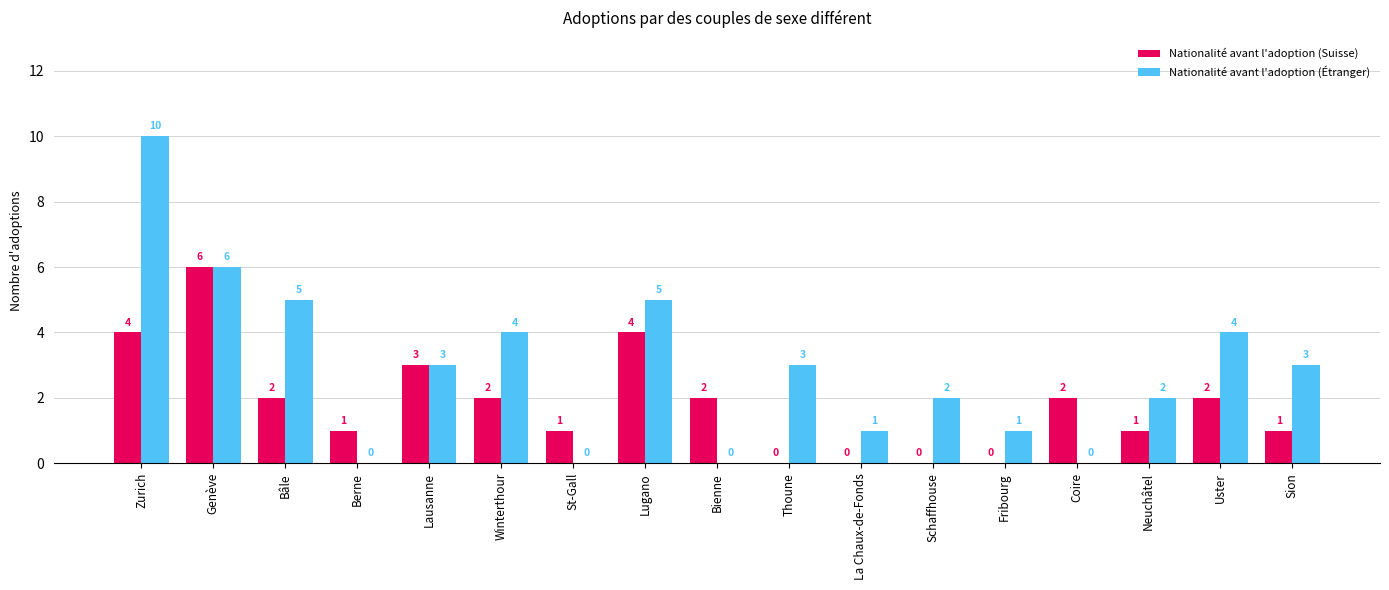

What is the total value across all series at La Chaux-de-Fonds?

1